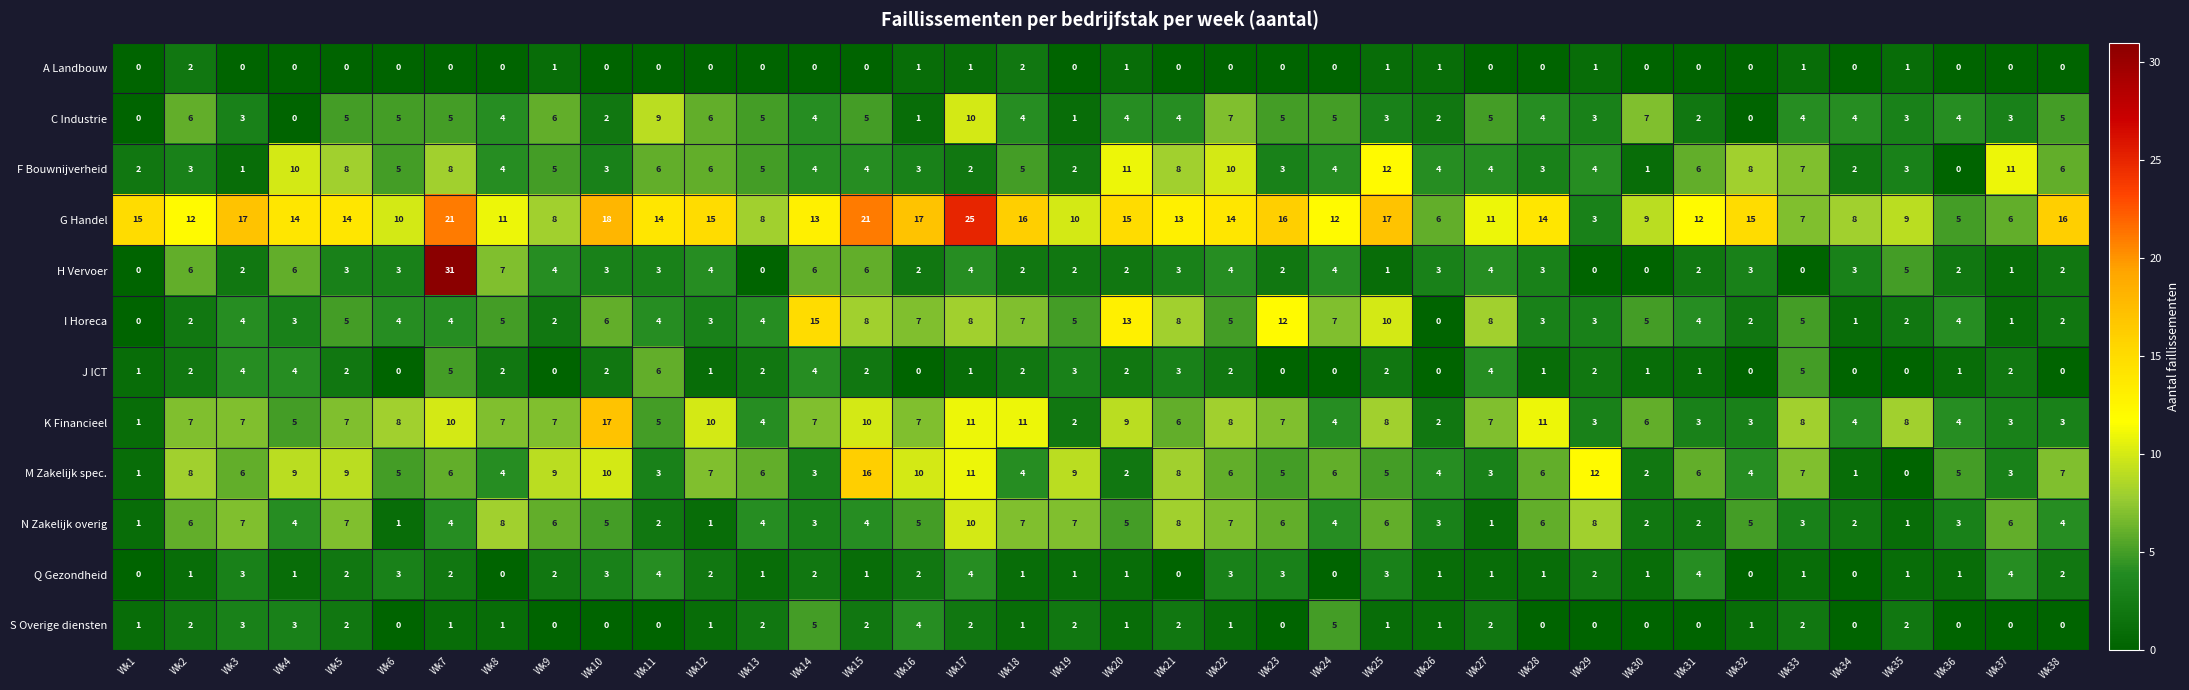

What is the greatest value displayed?

31